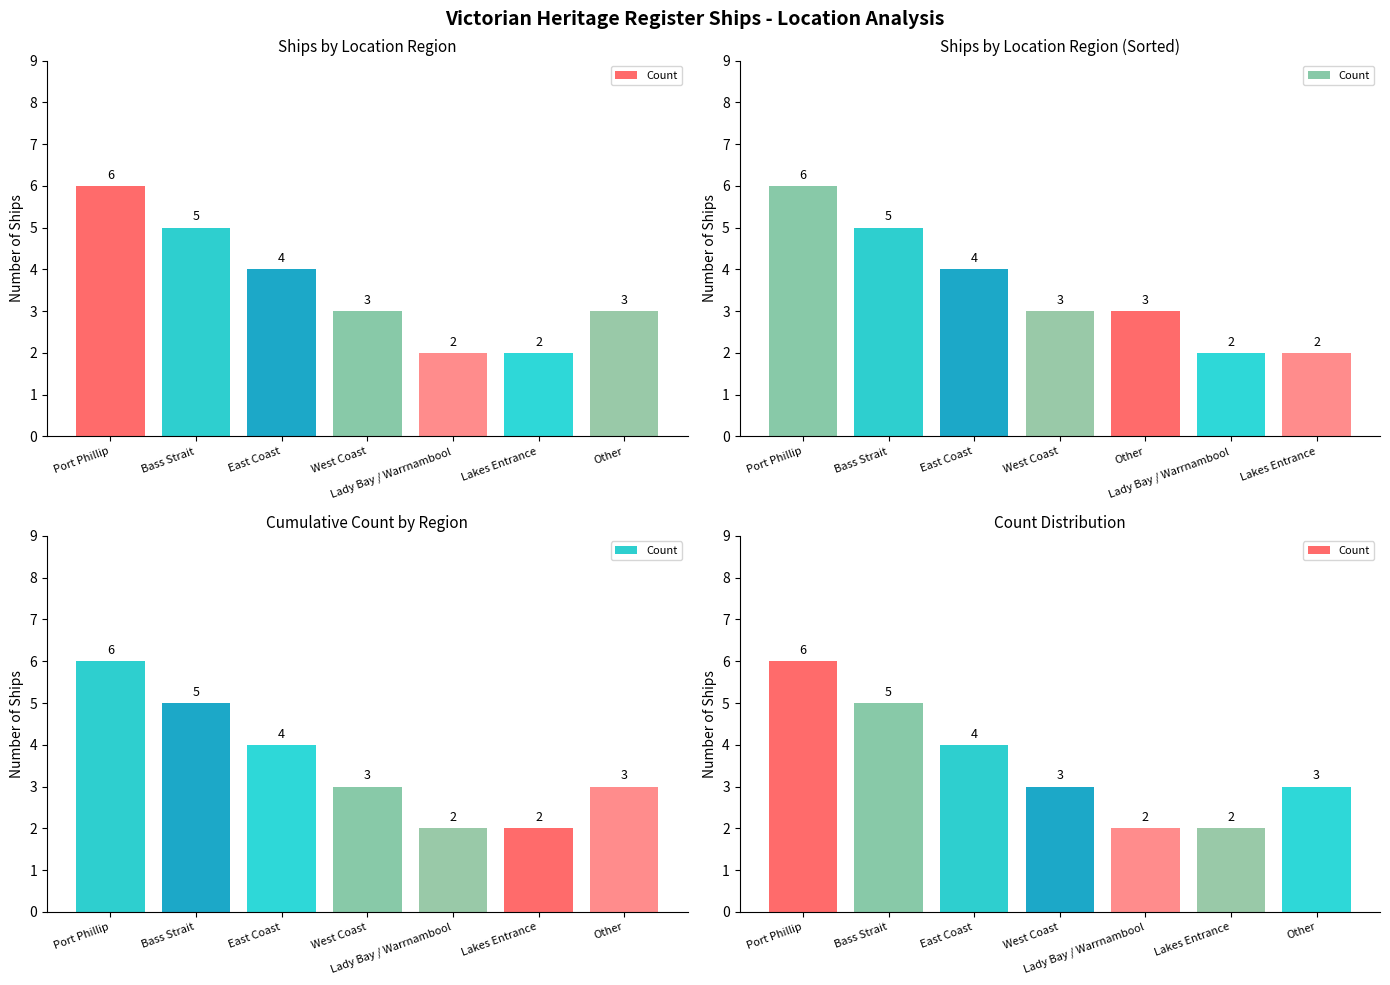

At which label does the data first exceed 3?

Port Phillip